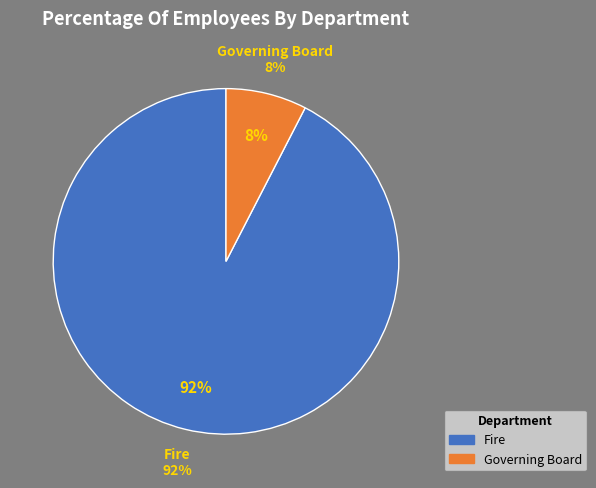

How many segments does this pie chart have?

2